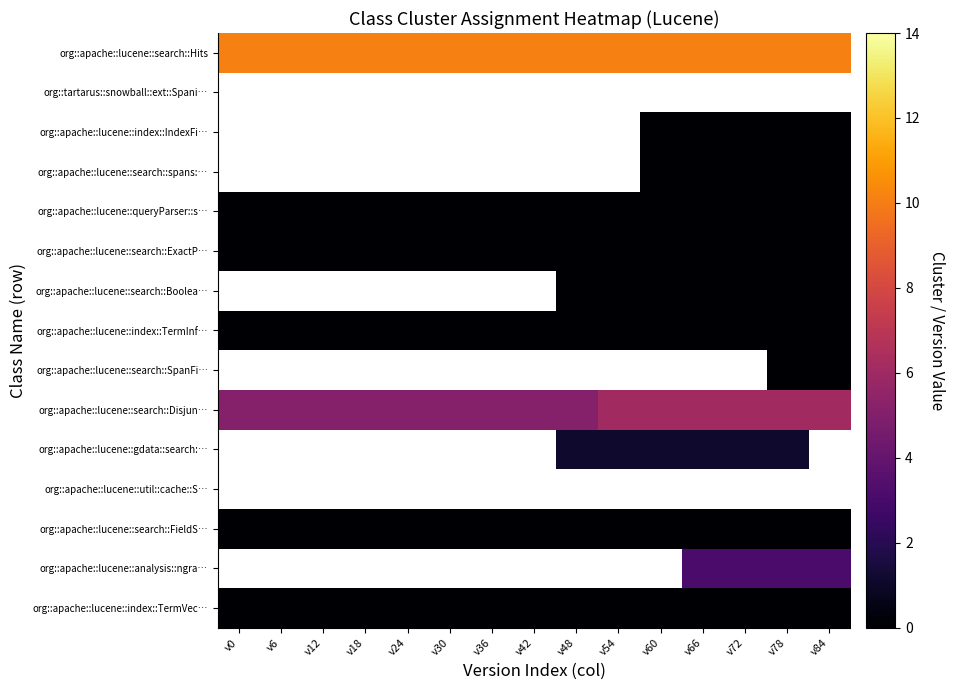

Which category has the lowest value in the org::apache::lucene::search::Hits series?

v0